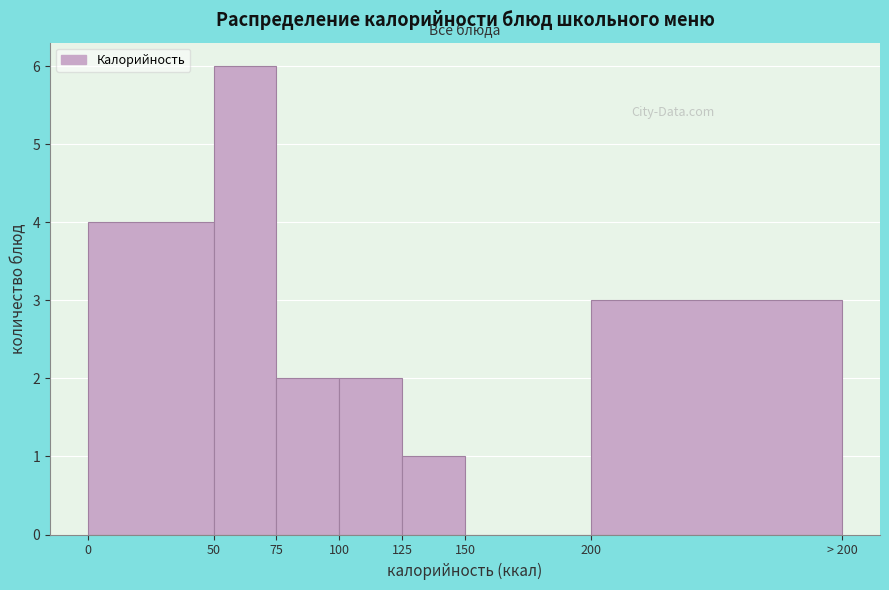

Reading right to left, extract all data points from this chart.

200=3	150=0	125=1	100=2	75=2	50=6	0=4